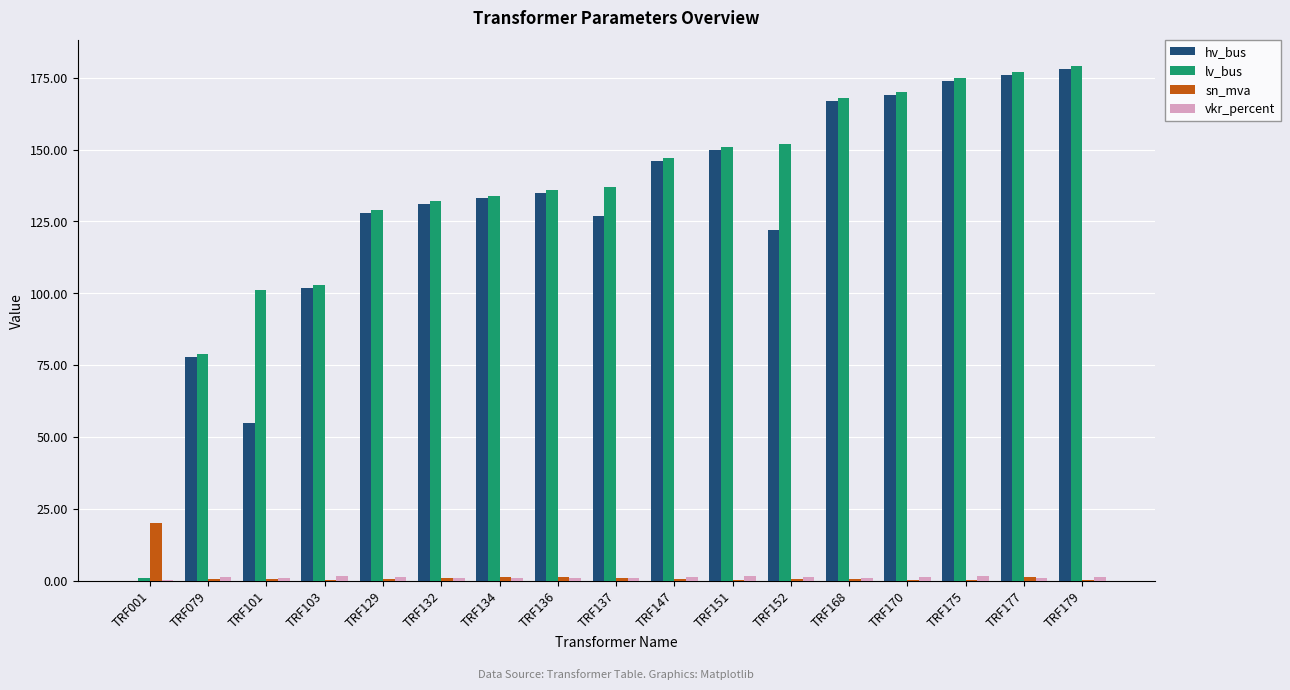

Is the value of sn_mva at TRF129 greater than the value of hv_bus at TRF079?

No